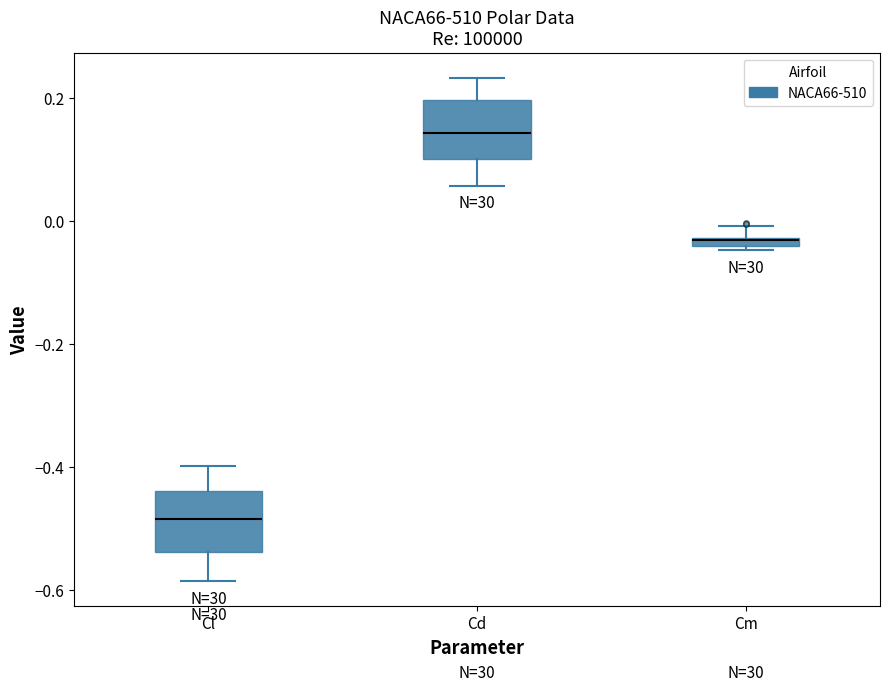

Which box has the highest median line?

Cd